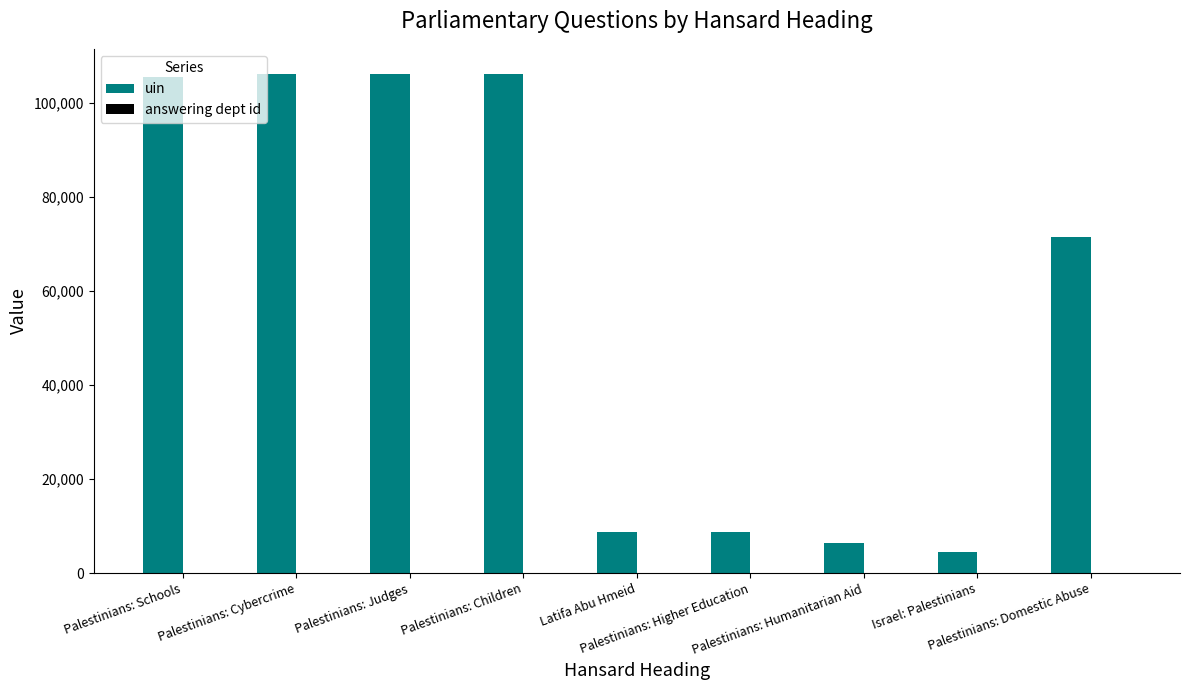

Which series has the largest total across all categories?

uin